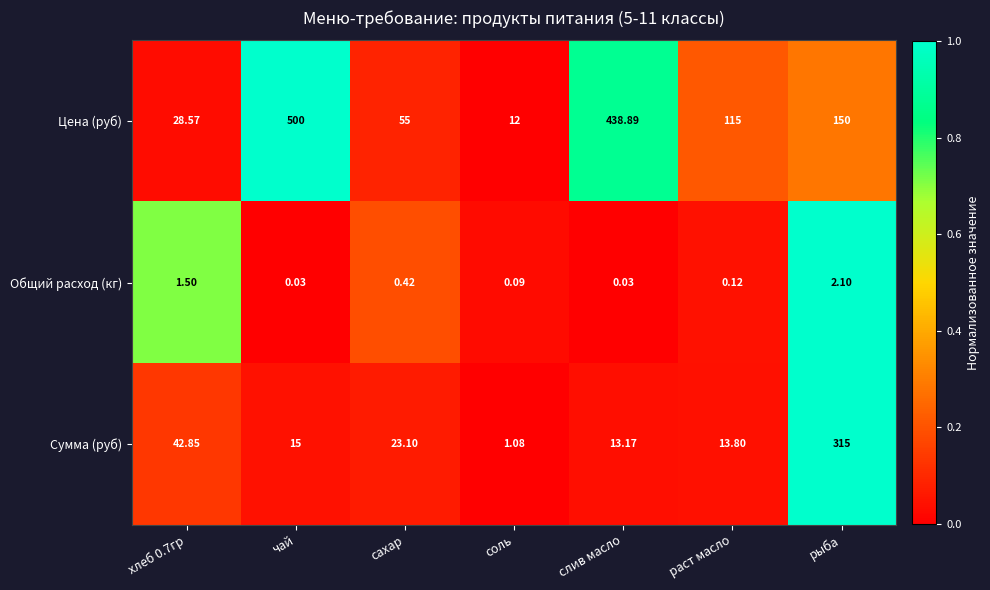

Is the value of Сумма (руб) at хлеб 0.7гр greater than the value of Цена (руб) at рыба?

No